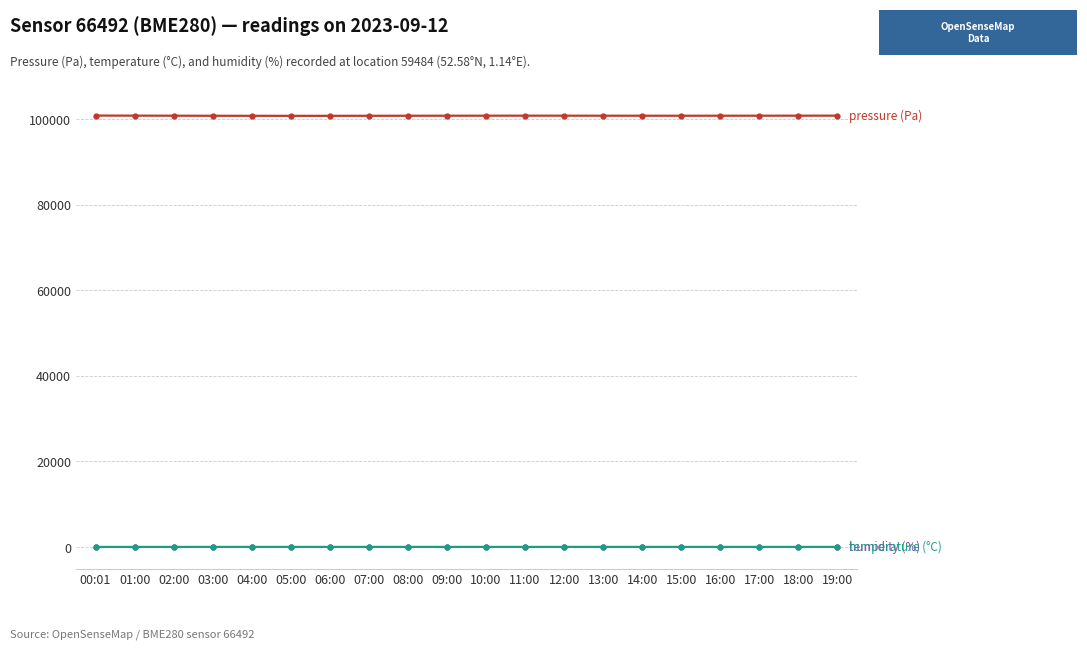

What is the maximum value shown in the chart?

100890.0